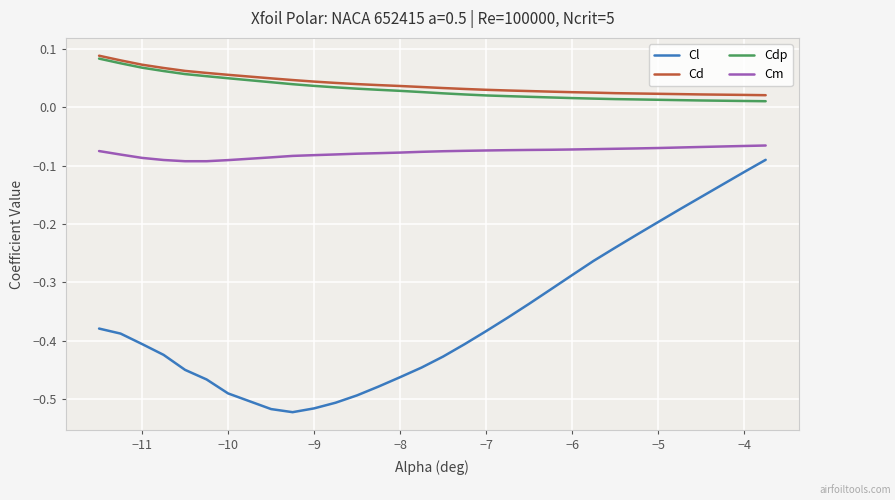

Which series has the widest spread of values?

Cl